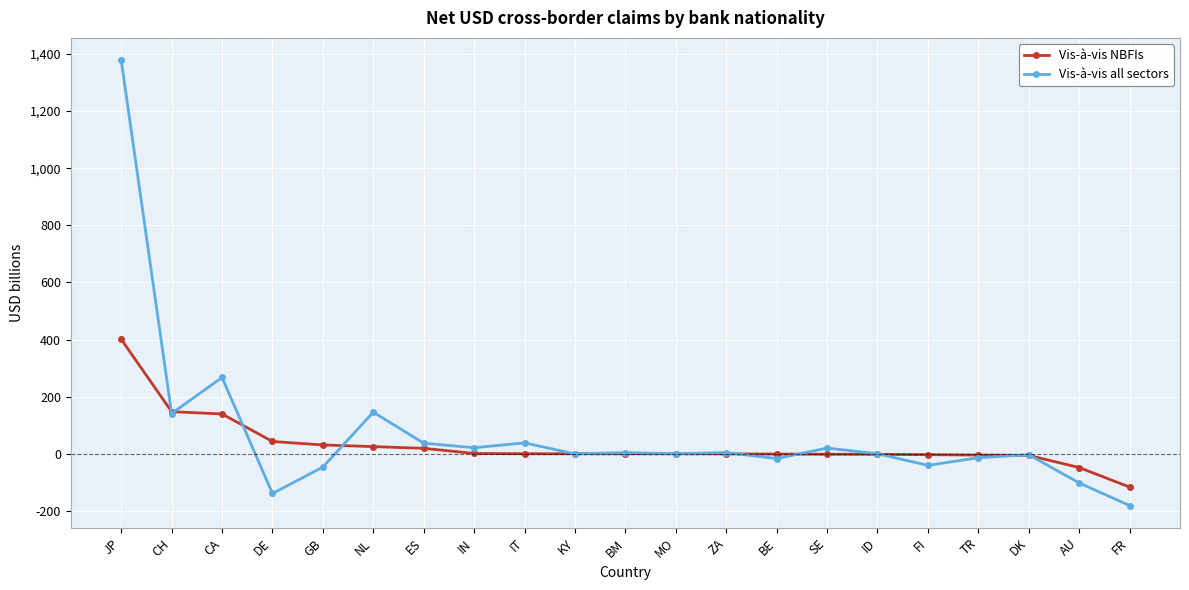

Count the number of data series in this chart.

2